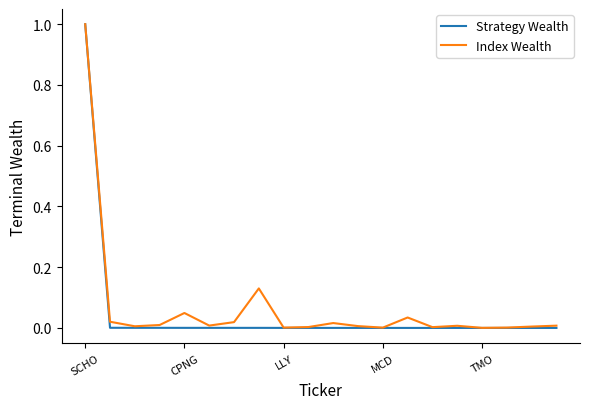

Which series has the widest spread of values?

Strategy Wealth